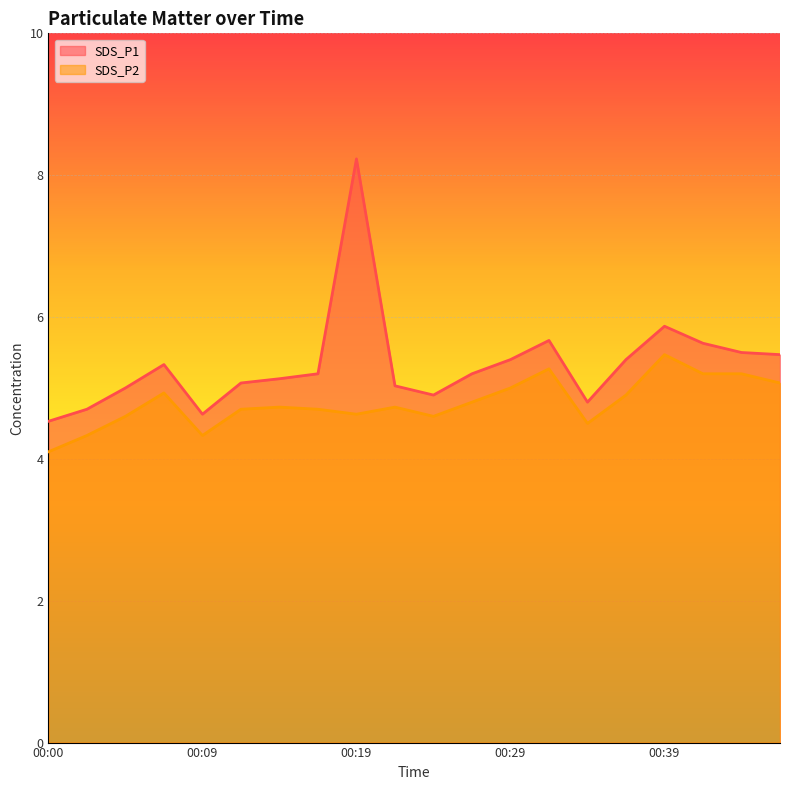

True or false: SDS_P1 and SDS_P2 cross at least once.

False